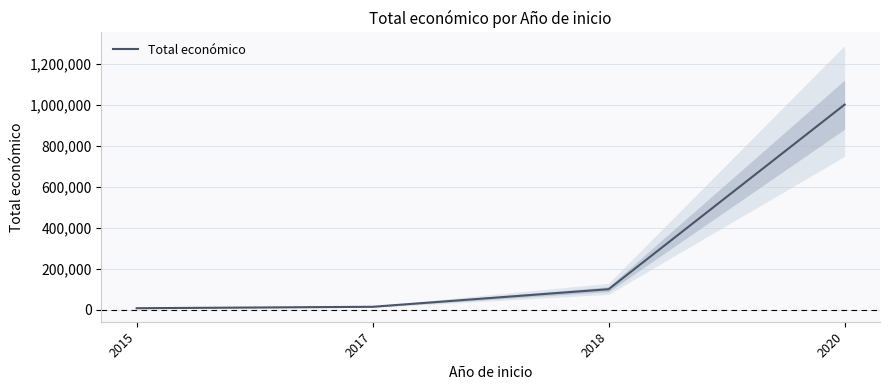

What is the change in value from 2017 to 2018?

+85743